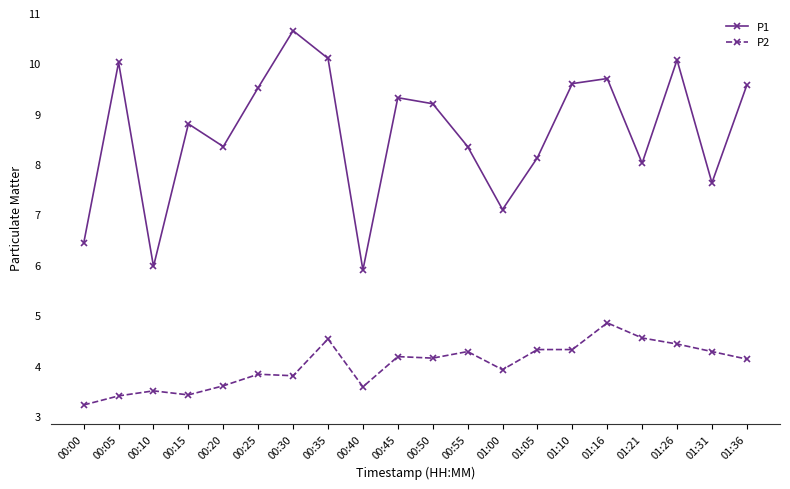

List the series in order of their peak value, lowest first.

P2, P1